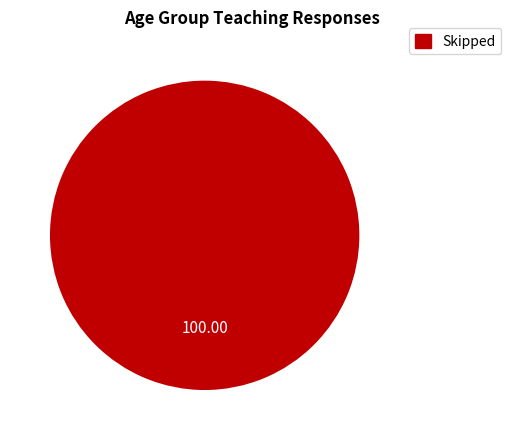

Is there a majority slice in this chart?

Yes